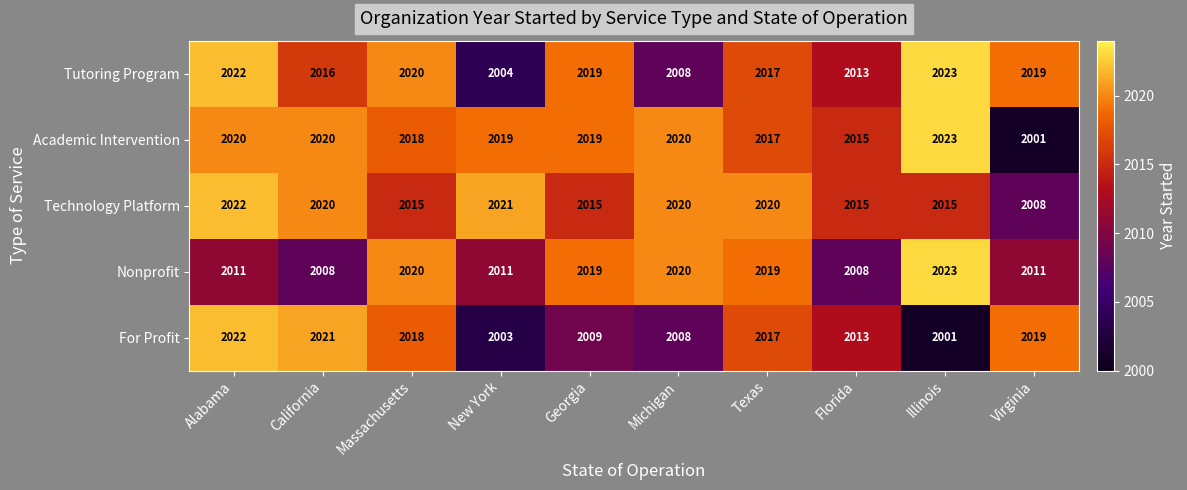

Which series has the largest range (max minus min)?

Academic Intervention